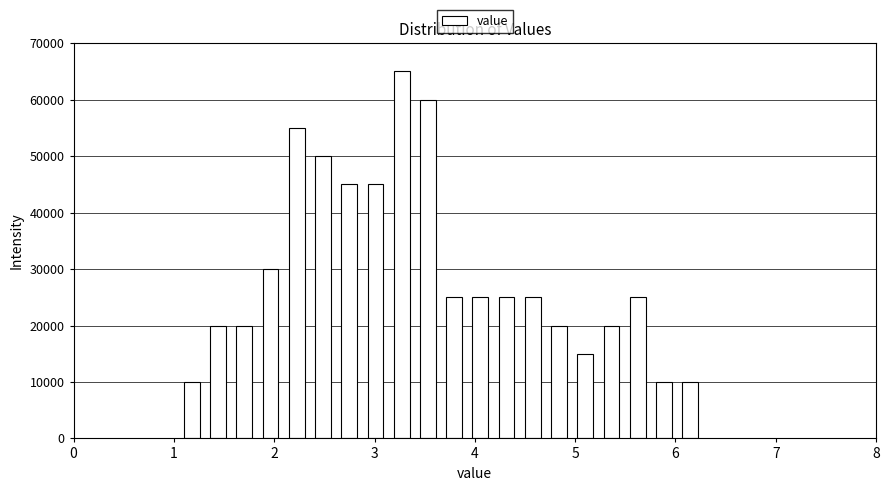

Read against the x-axis, roughly where is the centre of the tallest bar?

3.3